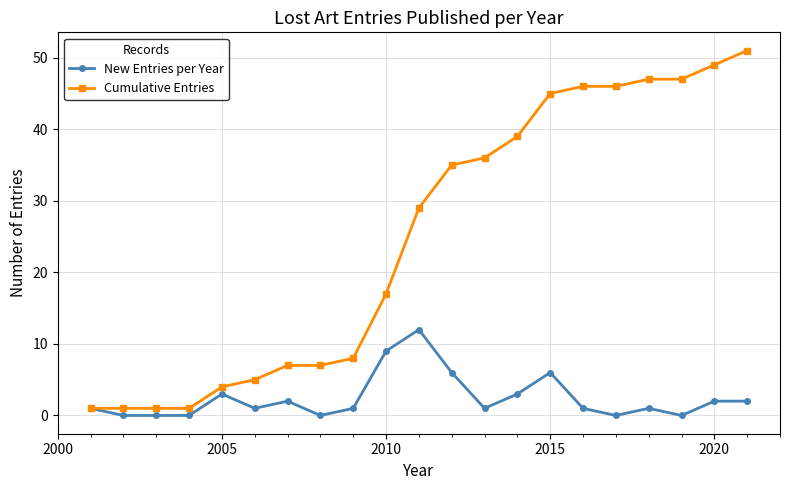

What is the maximum value for New Entries per Year?

12